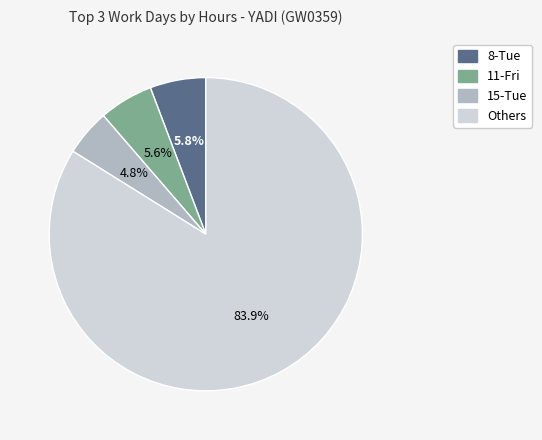

Is there a majority slice in this chart?

Yes